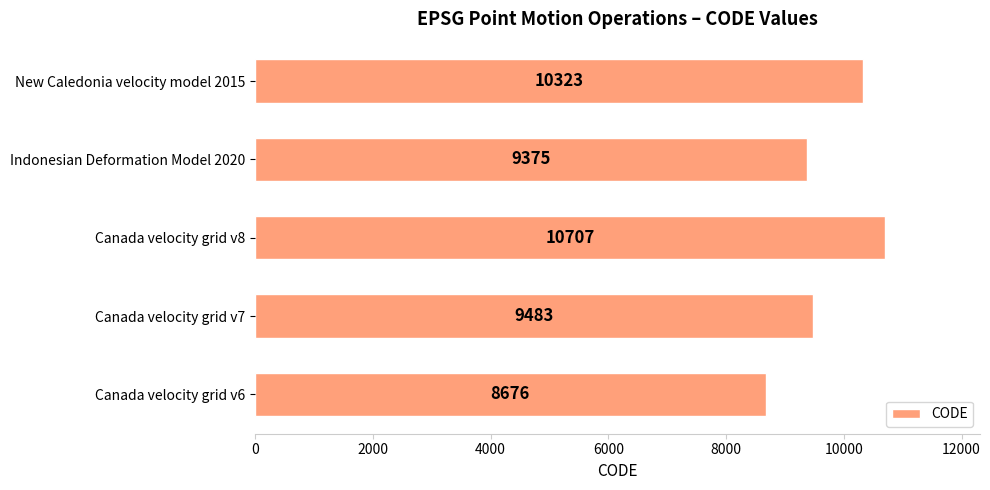

What is the change in value from Canada velocity grid v6 to Canada velocity grid v7?

+807